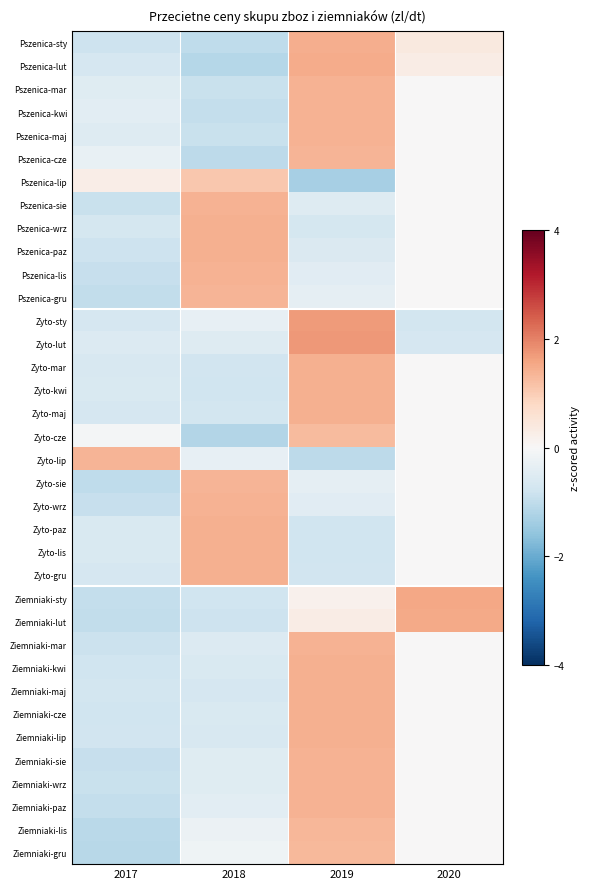

Reading left to right, extract all data points from this chart.

Pszenica-sty: 2017=-0.8	2018=-1.0	2019=1.5	2020=0.4
Pszenica-lut: 2017=-0.7	2018=-1.1	2019=1.5	2020=0.3
Pszenica-mar: 2017=-0.5	2018=-0.9	2019=1.4	2020=0.0
Pszenica-kwi: 2017=-0.4	2018=-1.0	2019=1.4	2020=0.0
Pszenica-maj: 2017=-0.5	2018=-0.9	2019=1.4	2020=0.0
Pszenica-cze: 2017=-0.3	2018=-1.1	2019=1.3	2020=0.0
Pszenica-lip: 2017=0.3	2018=1.1	2019=-1.3	2020=0.0
Pszenica-sie: 2017=-0.9	2018=1.4	2019=-0.5	2020=0.0
Pszenica-wrz: 2017=-0.7	2018=1.4	2019=-0.7	2020=0.0
Pszenica-paz: 2017=-0.8	2018=1.4	2019=-0.6	2020=0.0
Pszenica-lis: 2017=-0.9	2018=1.4	2019=-0.5	2020=0.0
Pszenica-gru: 2017=-1.0	2018=1.4	2019=-0.4	2020=0.0
Zyto-sty: 2017=-0.7	2018=-0.3	2019=1.7	2020=-0.7
Zyto-lut: 2017=-0.5	2018=-0.5	2019=1.7	2020=-0.7
Zyto-mar: 2017=-0.6	2018=-0.8	2019=1.4	2020=0.0
Zyto-kwi: 2017=-0.6	2018=-0.8	2019=1.4	2020=0.0
Zyto-maj: 2017=-0.7	2018=-0.7	2019=1.4	2020=0.0
Zyto-cze: 2017=-0.1	2018=-1.2	2019=1.3	2020=0.0
Zyto-lip: 2017=1.4	2018=-0.3	2019=-1.0	2020=0.0
Zyto-sie: 2017=-1.0	2018=1.4	2019=-0.4	2020=0.0
Zyto-wrz: 2017=-0.9	2018=1.4	2019=-0.5	2020=0.0
Zyto-paz: 2017=-0.6	2018=1.4	2019=-0.8	2020=0.0
Zyto-lis: 2017=-0.6	2018=1.4	2019=-0.8	2020=0.0
Zyto-gru: 2017=-0.7	2018=1.4	2019=-0.8	2020=0.0
Ziemniaki-sty: 2017=-0.9	2018=-0.8	2019=0.2	2020=1.6
Ziemniaki-lut: 2017=-1.0	2018=-0.8	2019=0.3	2020=1.5
Ziemniaki-mar: 2017=-0.9	2018=-0.5	2019=1.4	2020=0.0
Ziemniaki-kwi: 2017=-0.8	2018=-0.6	2019=1.4	2020=0.0
Ziemniaki-maj: 2017=-0.7	2018=-0.7	2019=1.4	2020=0.0
Ziemniaki-cze: 2017=-0.8	2018=-0.6	2019=1.4	2020=0.0
Ziemniaki-lip: 2017=-0.8	2018=-0.7	2019=1.4	2020=0.0
Ziemniaki-sie: 2017=-0.9	2018=-0.5	2019=1.4	2020=0.0
Ziemniaki-wrz: 2017=-0.9	2018=-0.5	2019=1.4	2020=0.0
Ziemniaki-paz: 2017=-1.0	2018=-0.4	2019=1.4	2020=0.0
Ziemniaki-lis: 2017=-1.1	2018=-0.2	2019=1.3	2020=0.0
Ziemniaki-gru: 2017=-1.1	2018=-0.2	2019=1.3	2020=0.0